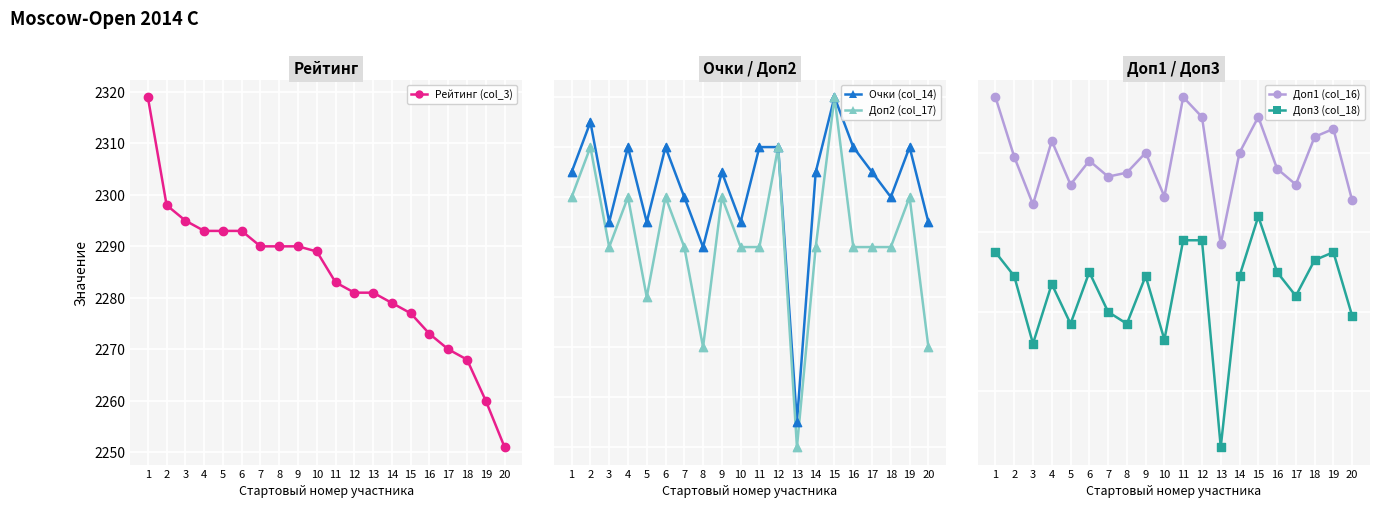

Which series contains the highest Y value?

Рейтинг (col_3)